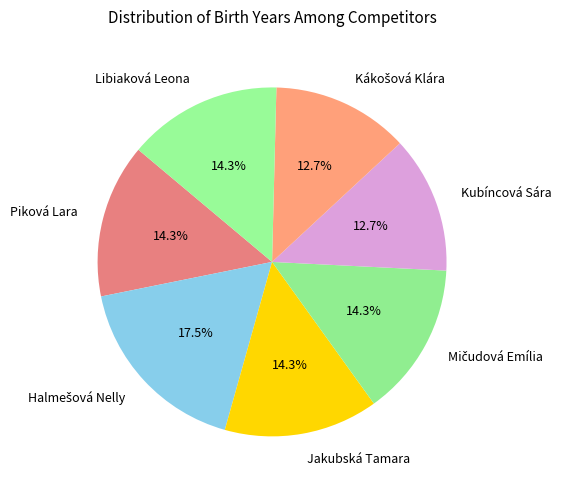

To the nearest percent, what is the difference between the largest and smallest slice percentages?

5%